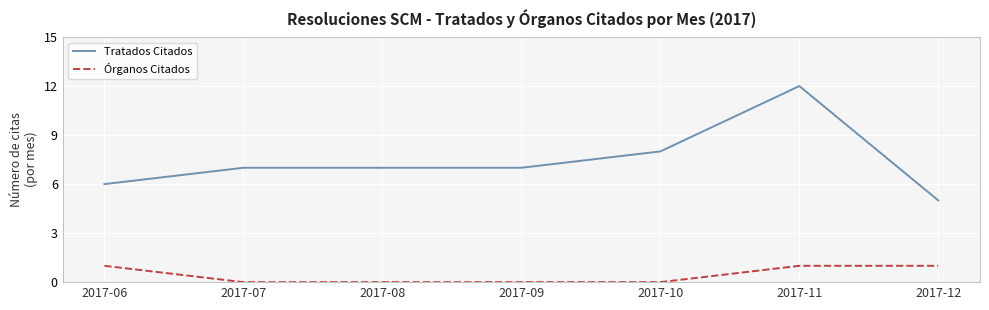

True or false: Órganos Citados and Tratados Citados intersect in this chart.

False